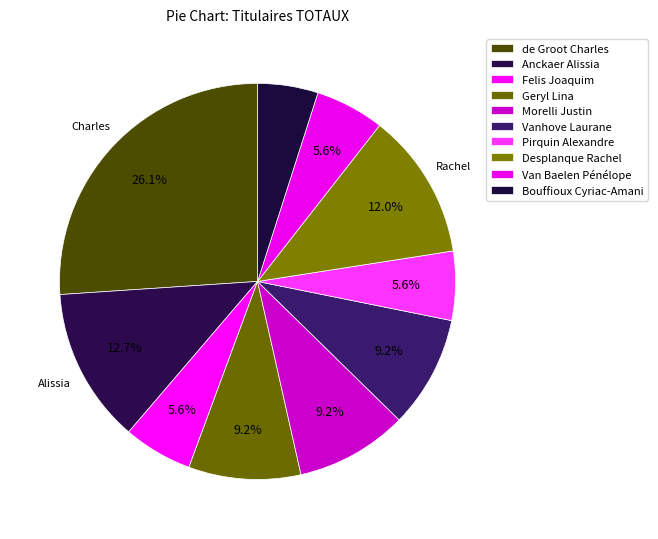

How many segments does this pie chart have?

10